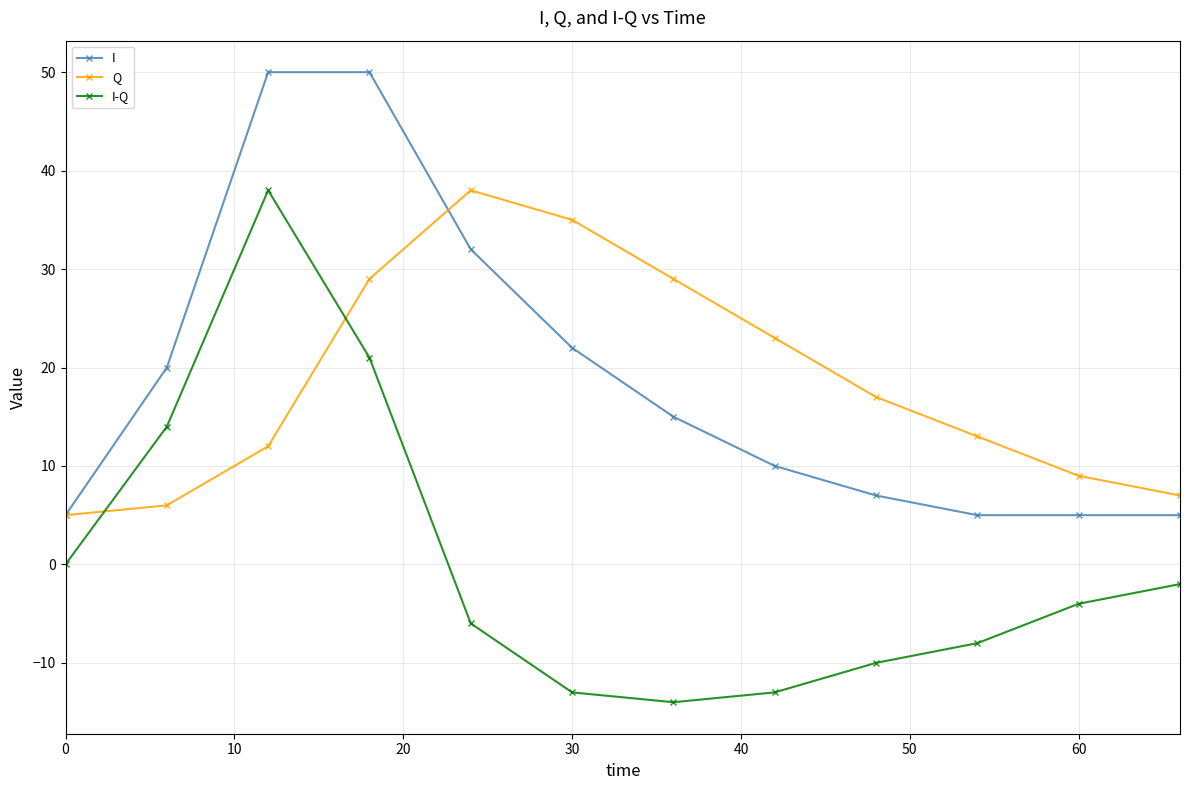

At how many categories does at least one series exceed 19?

7